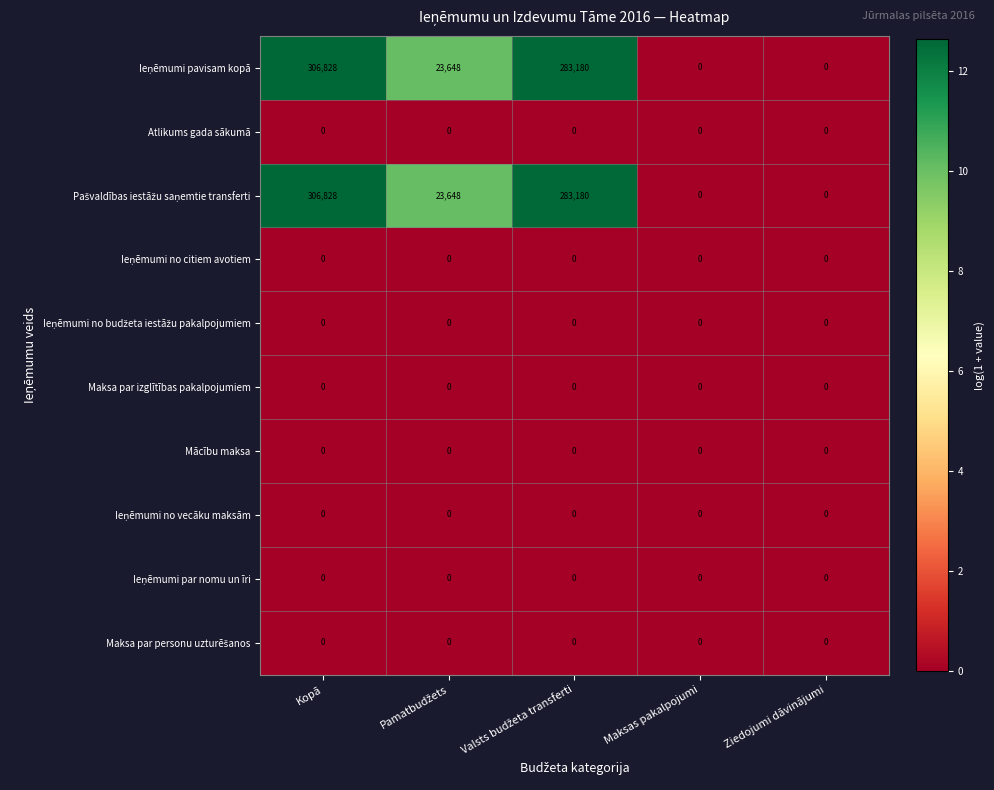

At which category is the sum across all series the highest?

Kopā